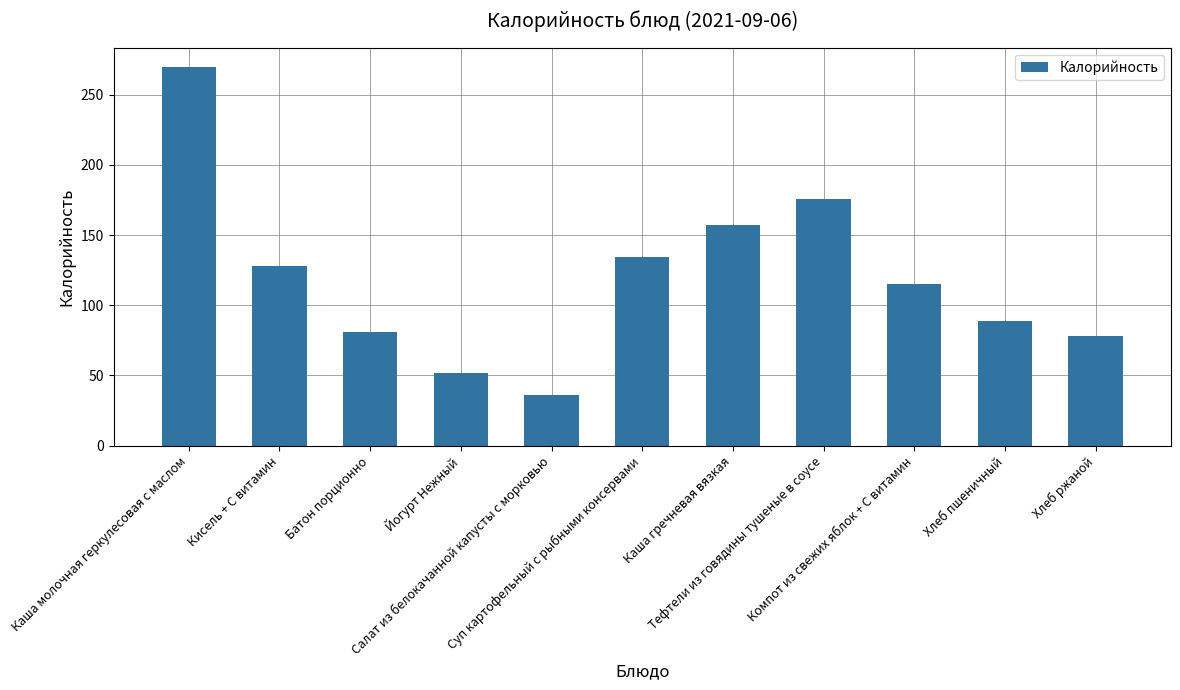

Rank the categories by value from highest to lowest.

Каша молочная геркулесовая с маслом, Тефтели из говядины тушеные в соусе, Каша гречневая вязкая, Суп картофельный с рыбными консервами, Кисель + С витамин, Компот из свежих яблок + С витамин, Хлеб пшеничный, Батон порционно, Хлеб ржаной, Йогурт Нежный, Салат из белокачанной капусты с морковью